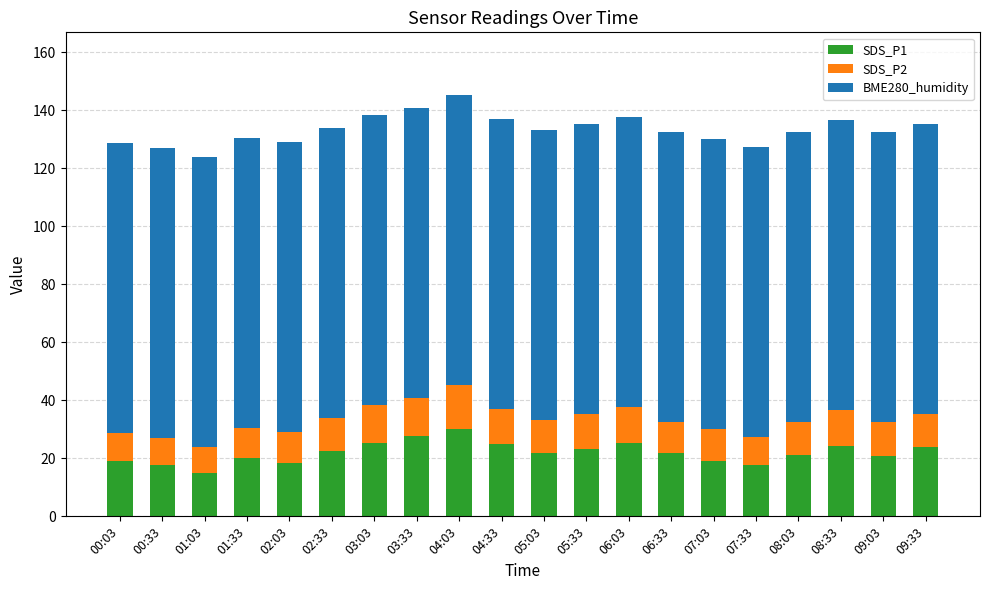

What is the total value across all series at 00:33?

126.9